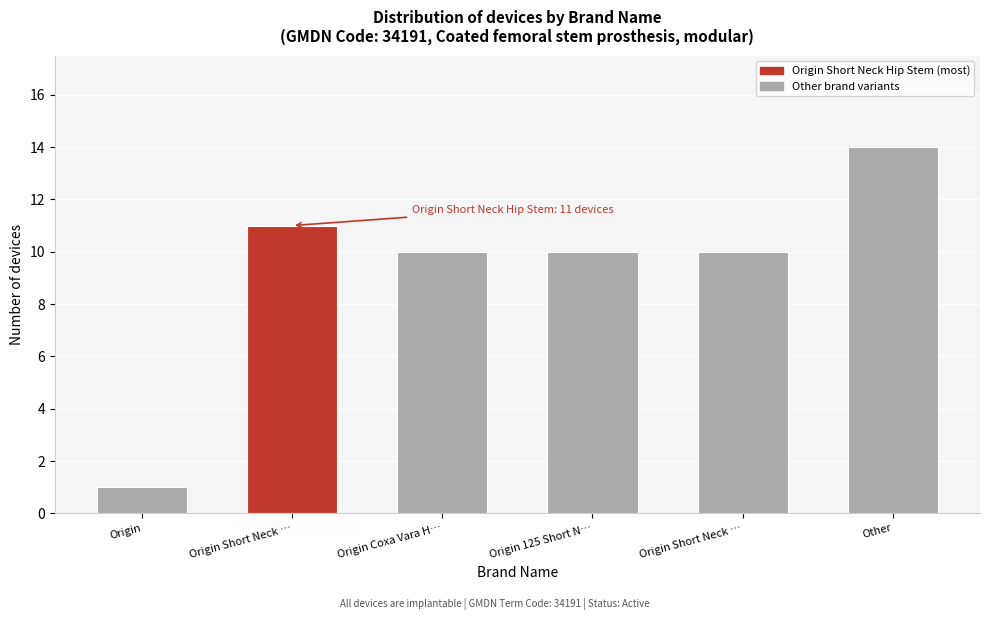

How many bars are there in total?

6